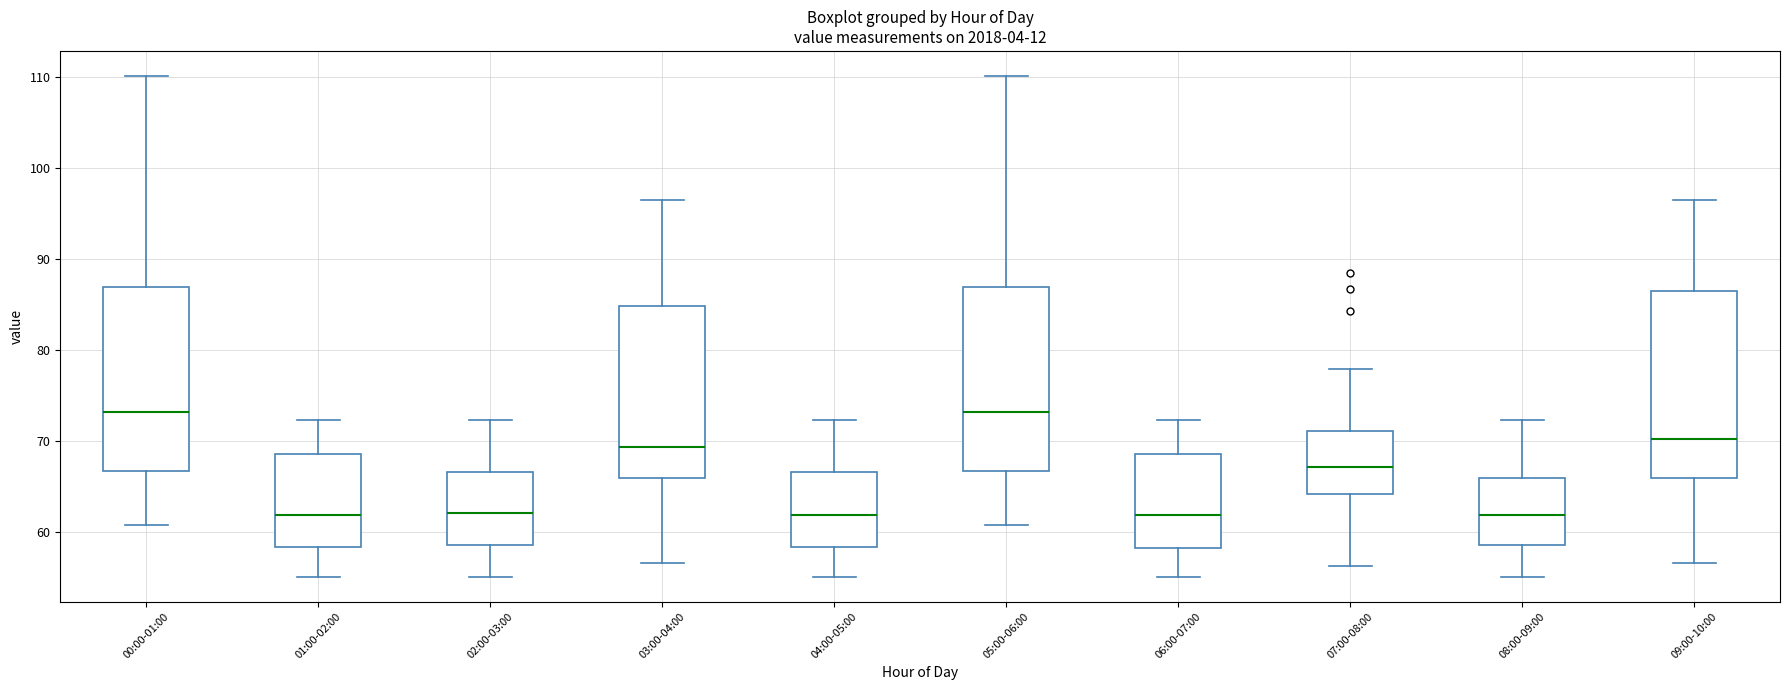

Reading left to right, transcribe this box plot: for each box, give where its median line is, the range the box spans, and where its two whiskers end, as read against the y-axis. The values are not printed on the chart, so give them approximately, as read against the axis.

00:00-01:00: median 73, box 67 to 87, whiskers 61 to 110
01:00-02:00: median 62, box 58 to 69, whiskers 55 to 72
02:00-03:00: median 62, box 59 to 67, whiskers 55 to 72
03:00-04:00: median 69, box 66 to 85, whiskers 57 to 96
04:00-05:00: median 62, box 58 to 67, whiskers 55 to 72
05:00-06:00: median 73, box 67 to 87, whiskers 61 to 110
06:00-07:00: median 62, box 58 to 69, whiskers 55 to 72
07:00-08:00: median 67, box 64 to 71, whiskers 56 to 78
08:00-09:00: median 62, box 59 to 66, whiskers 55 to 72
09:00-10:00: median 70, box 66 to 86, whiskers 57 to 96